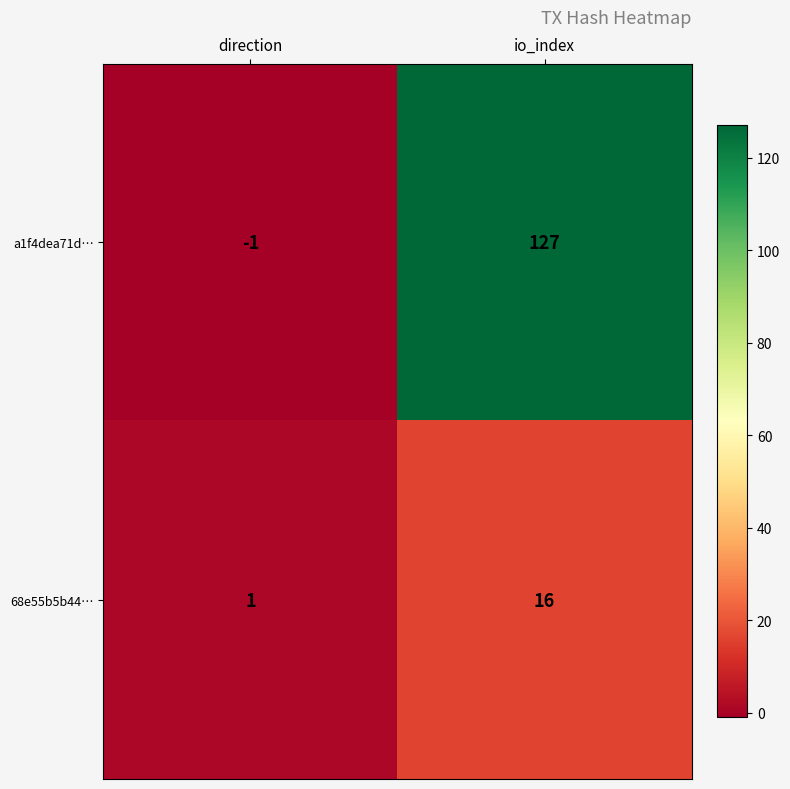

How many data points in 68e55b5b44… are less than 16?

1